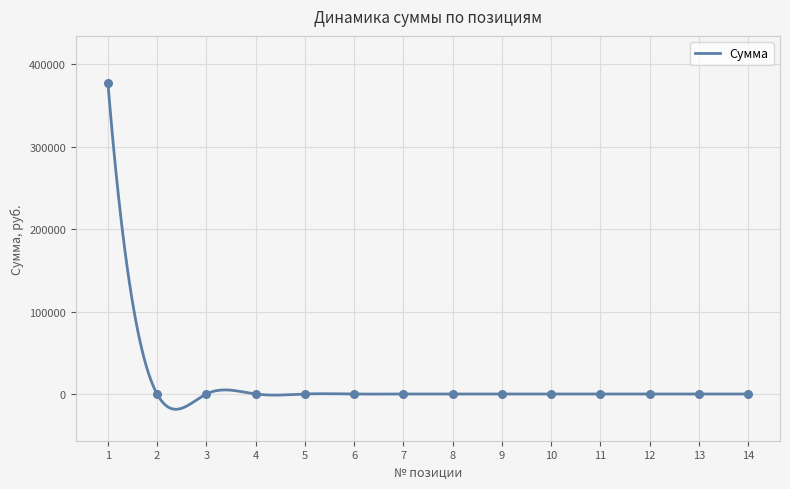

What is the difference between the maximum and minimum values?

396545.5